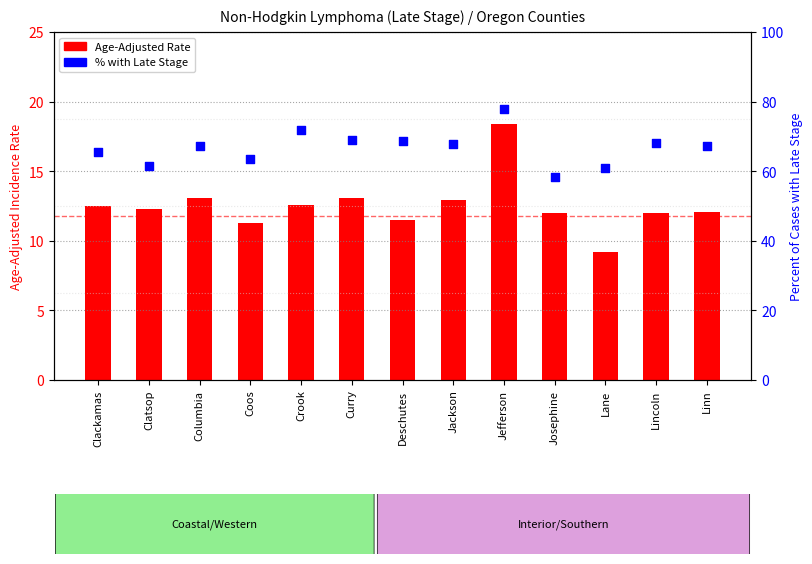

At how many categories does at least one series exceed 33?

13